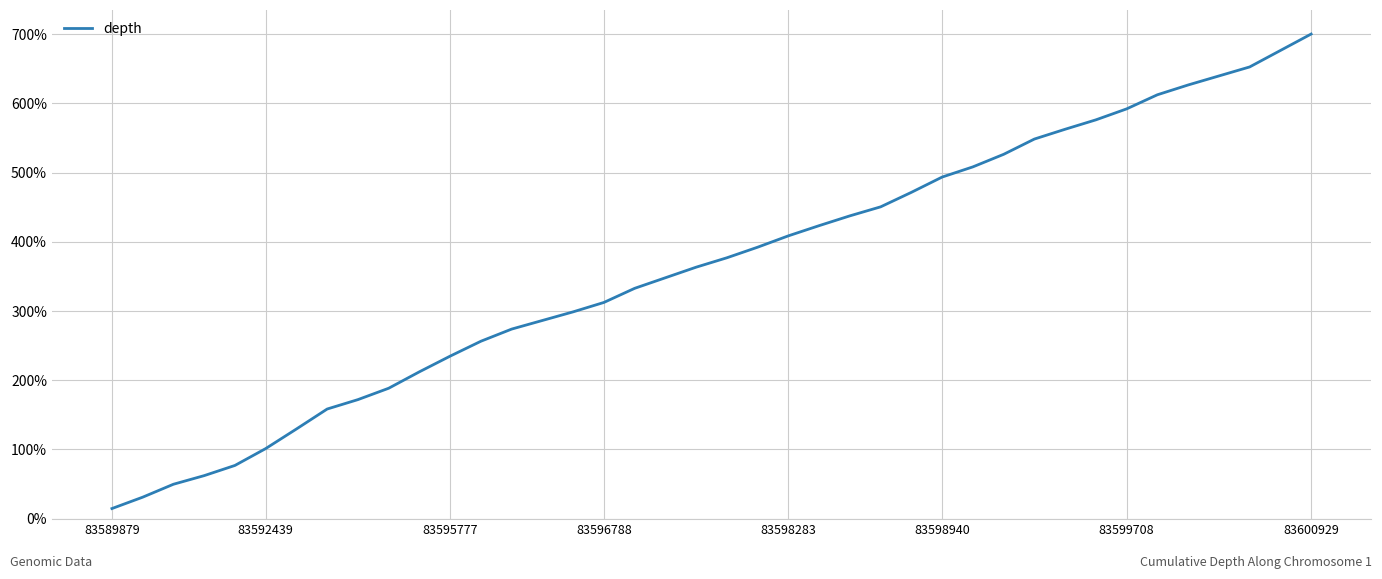

What is the greatest value displayed?

700.0